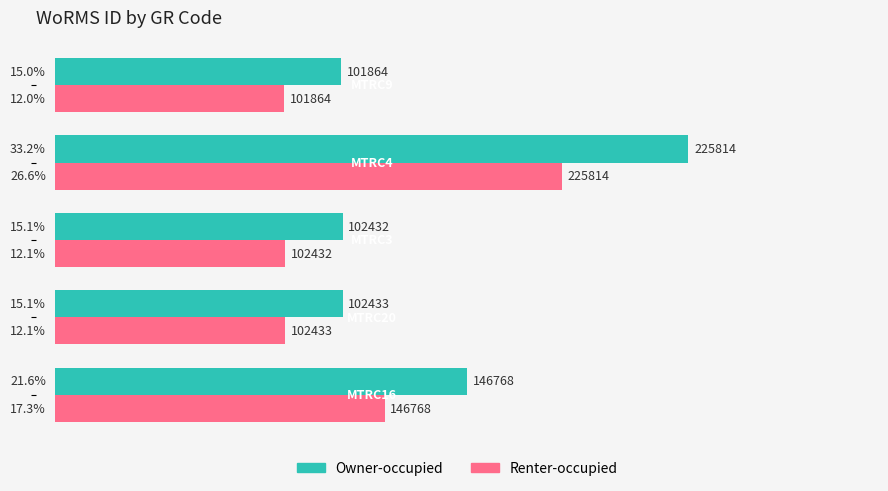

List the series in order of their overall mean, lowest first.

Renter-occupied, Owner-occupied